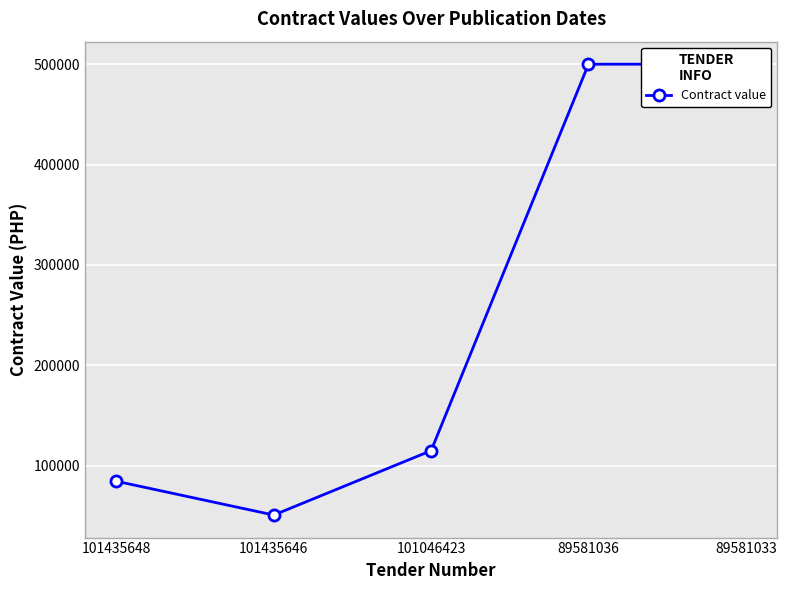

Does the chart display data point markers on the line(s)?

Yes